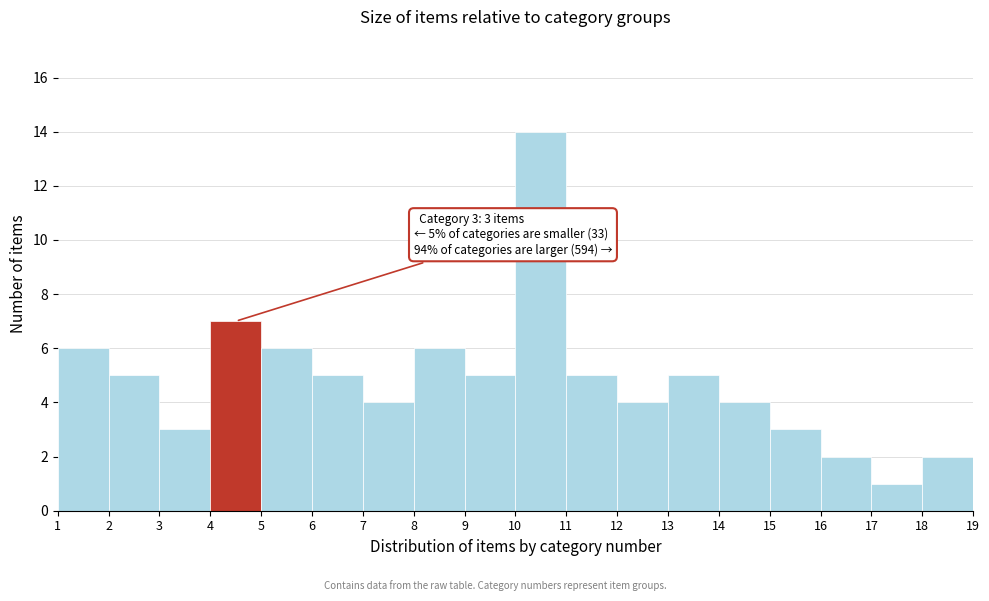

Reading left to right, list all the values displayed in this chart.

6	5	3	7	6	5	4	6	5	14	5	4	5	4	3	2	1	2